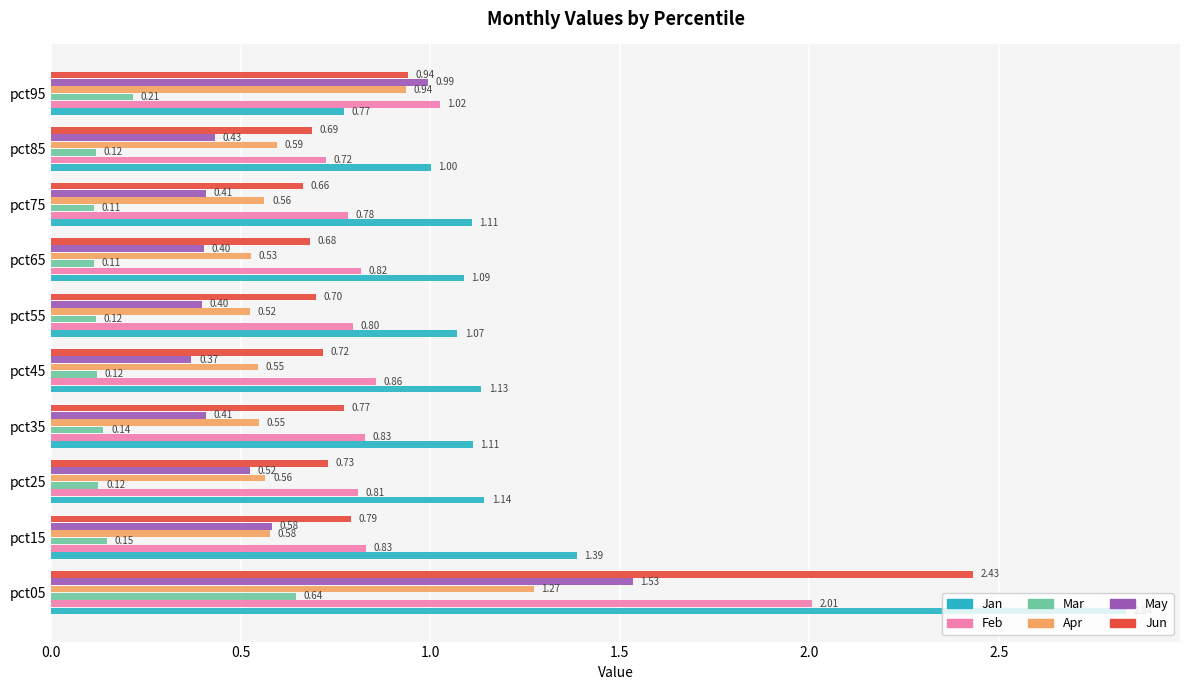

What is the sum of the May values at pct65 and pct05?

1.9